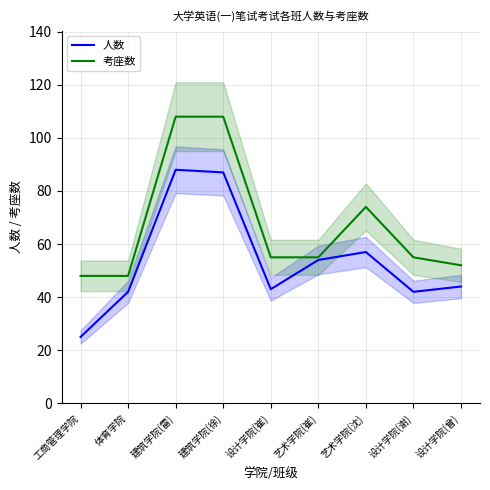

Which category has the highest value in the 考座数 series?

建筑学院(雷)